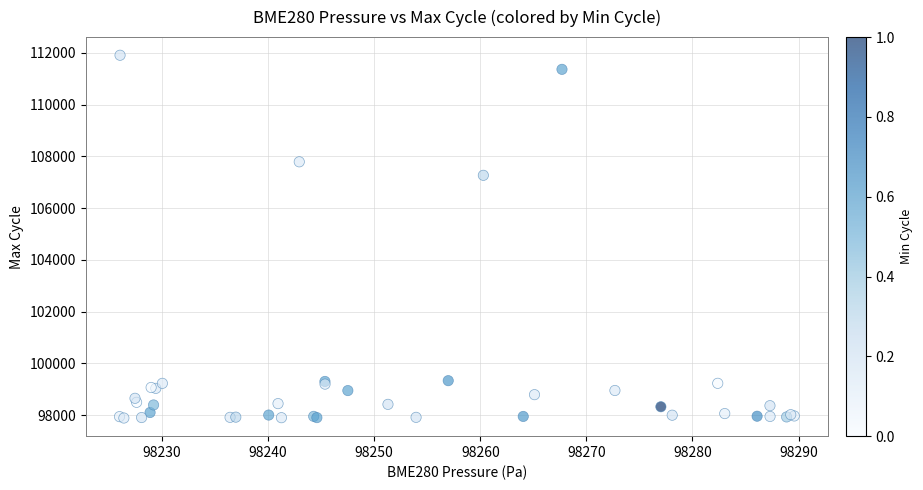

What Y value in the scatter plot is closest to 104900?

107270